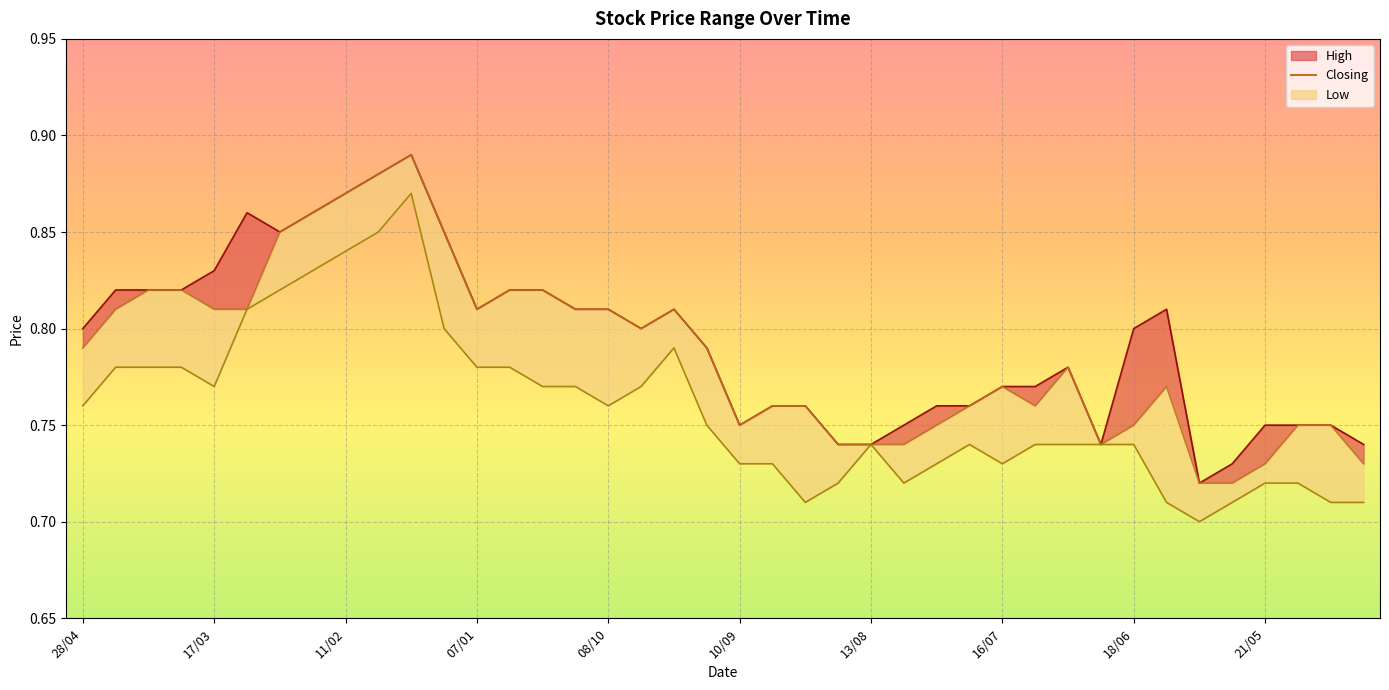

What is the lowest value of the Low_line series?

0.7